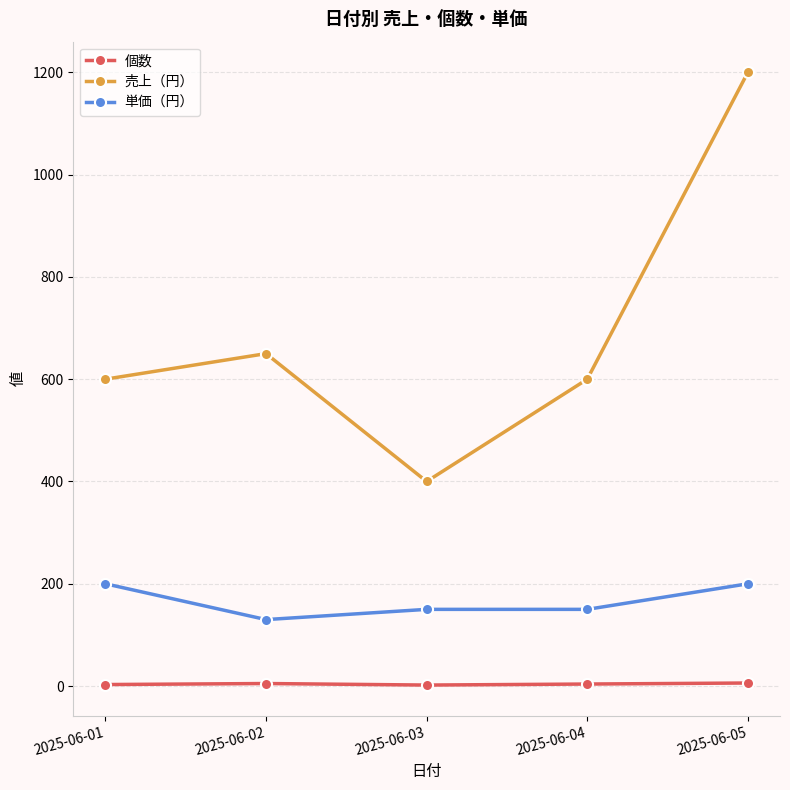

What is the value of the 個数 point at the 1st from the left?

3